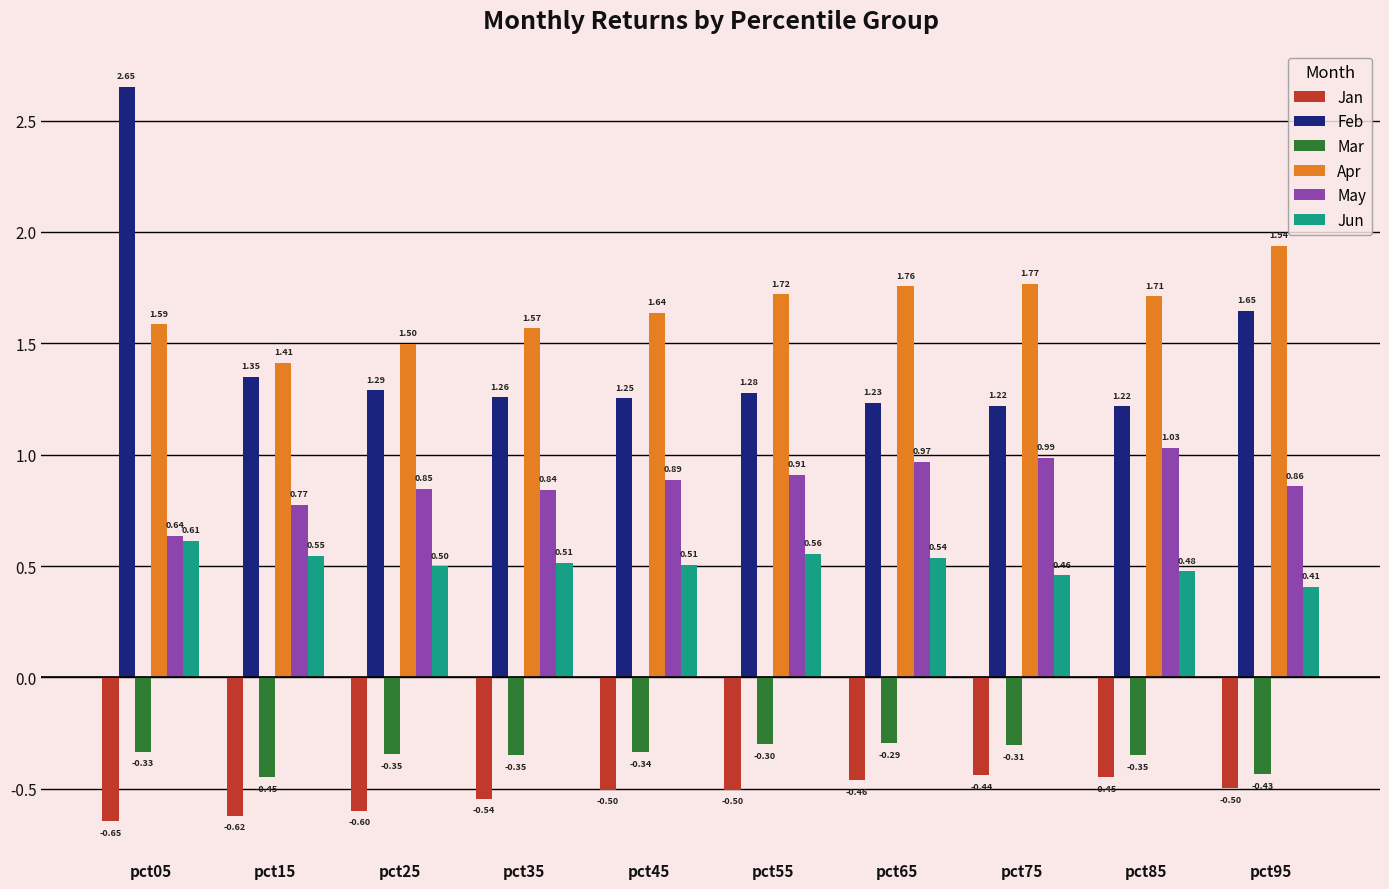

What is the spread (max minus min) of values at pct95?

2.4